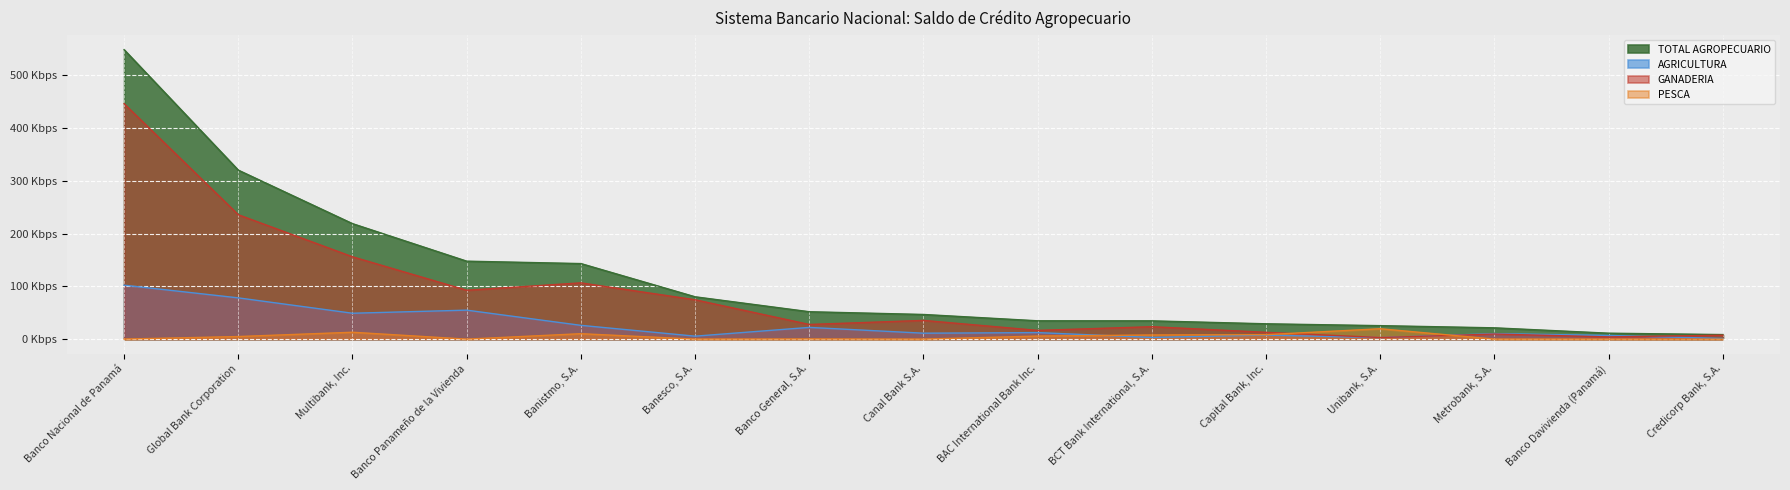

Which series has the largest total across all categories?

TOTAL AGROPECUARIO